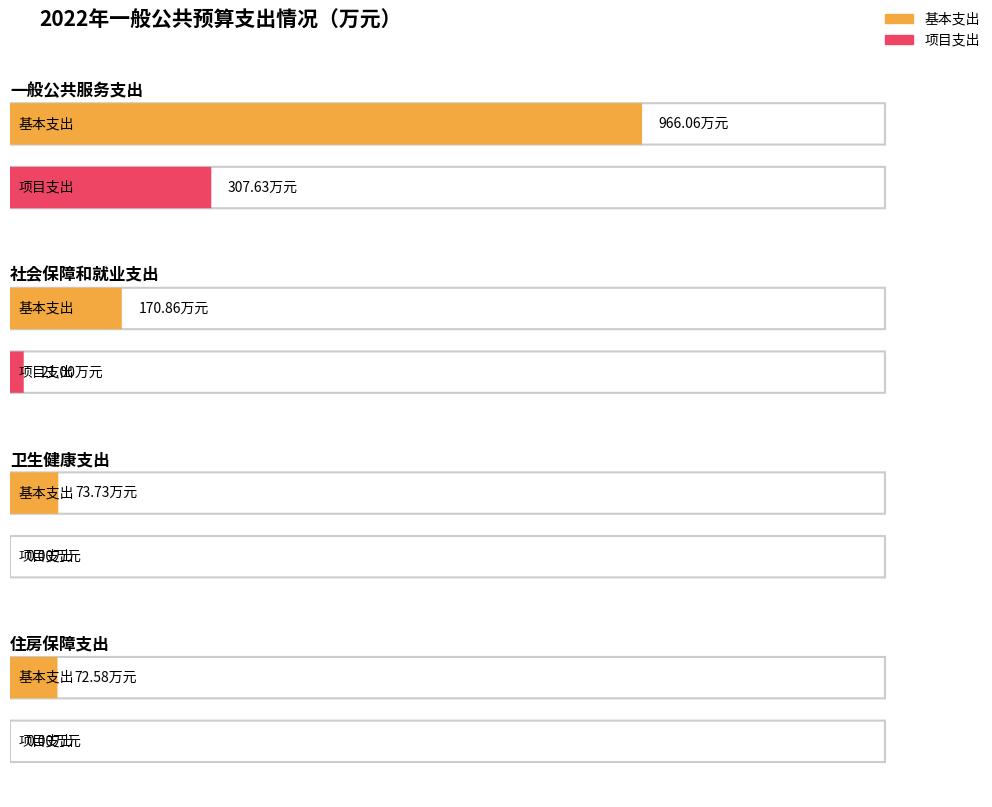

True or false: 项目支出 has a value of 0.0 at 卫生健康支出.

True